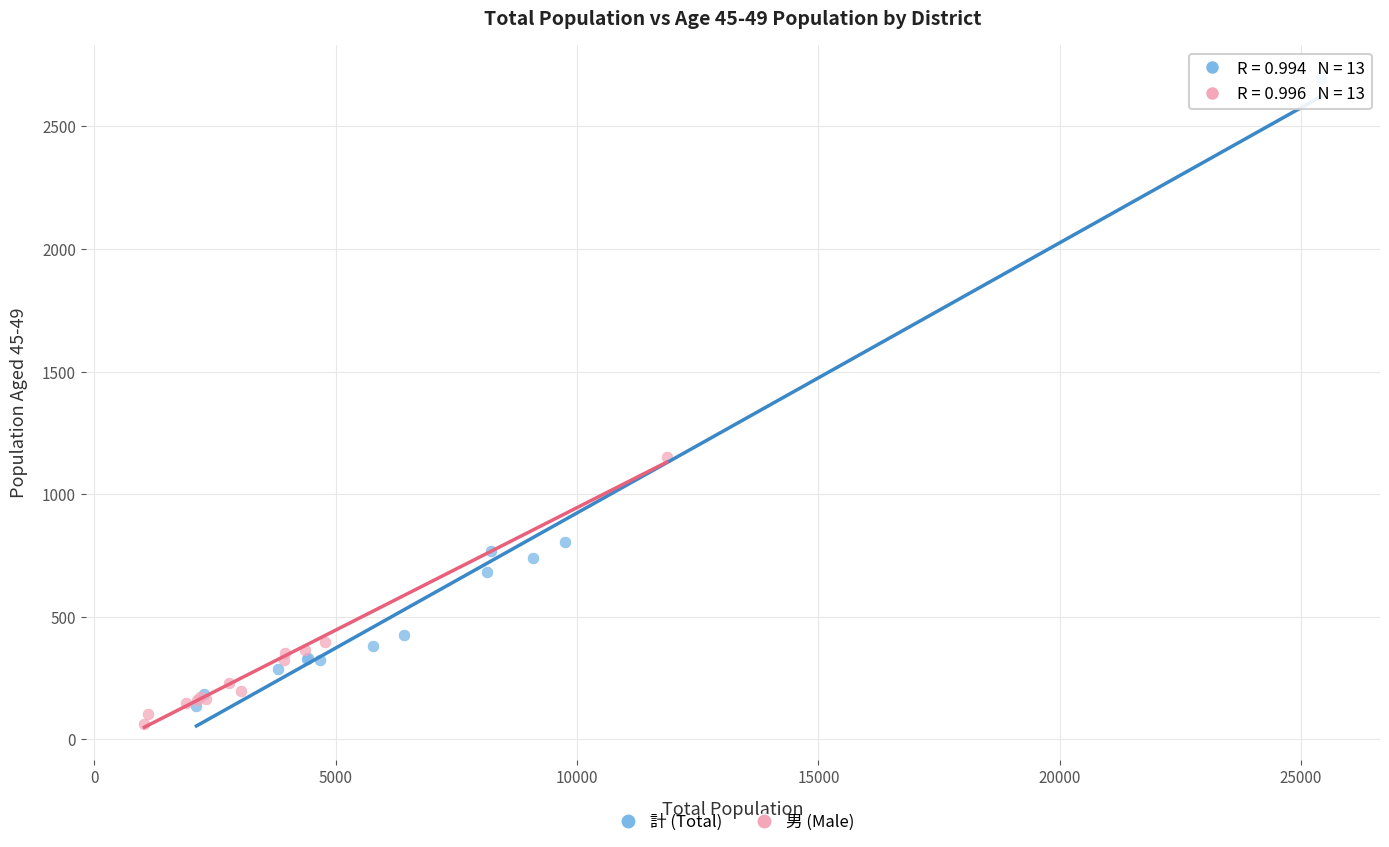

Which series contains the highest Y value?

計 (Total)